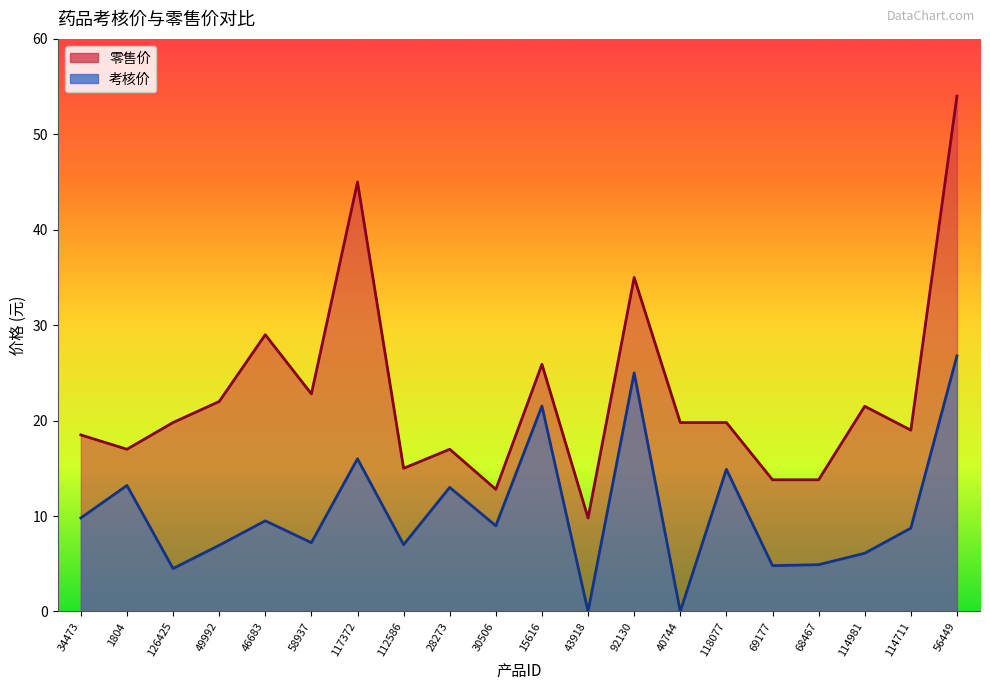

True or false: 零售价 and 考核价 cross at least once.

False